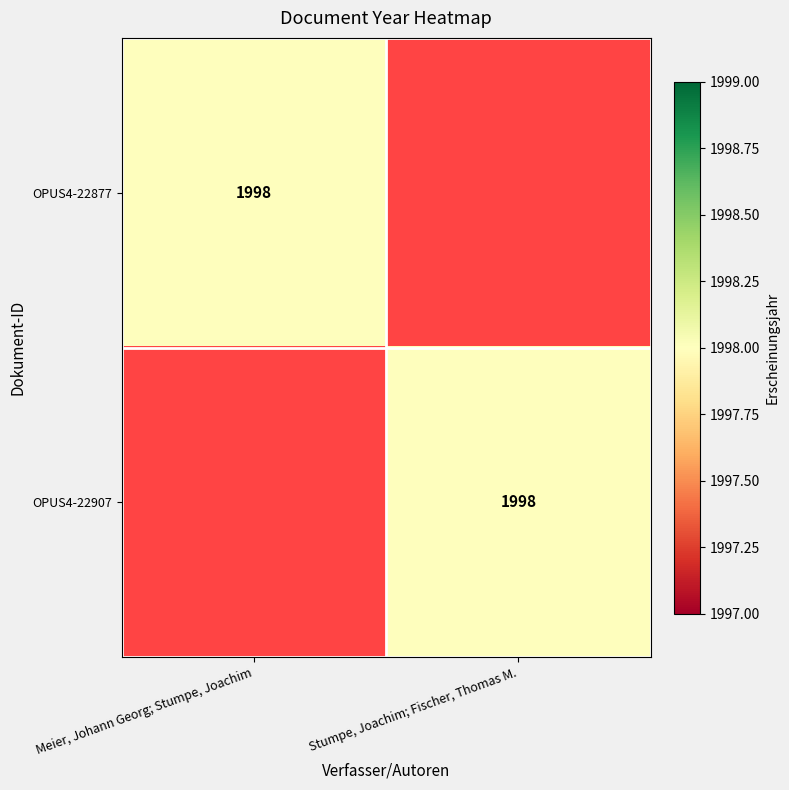

True or false: OPUS4-22907 has a value of 1998 at Stumpe, Joachim; Fischer, Thomas M..

True